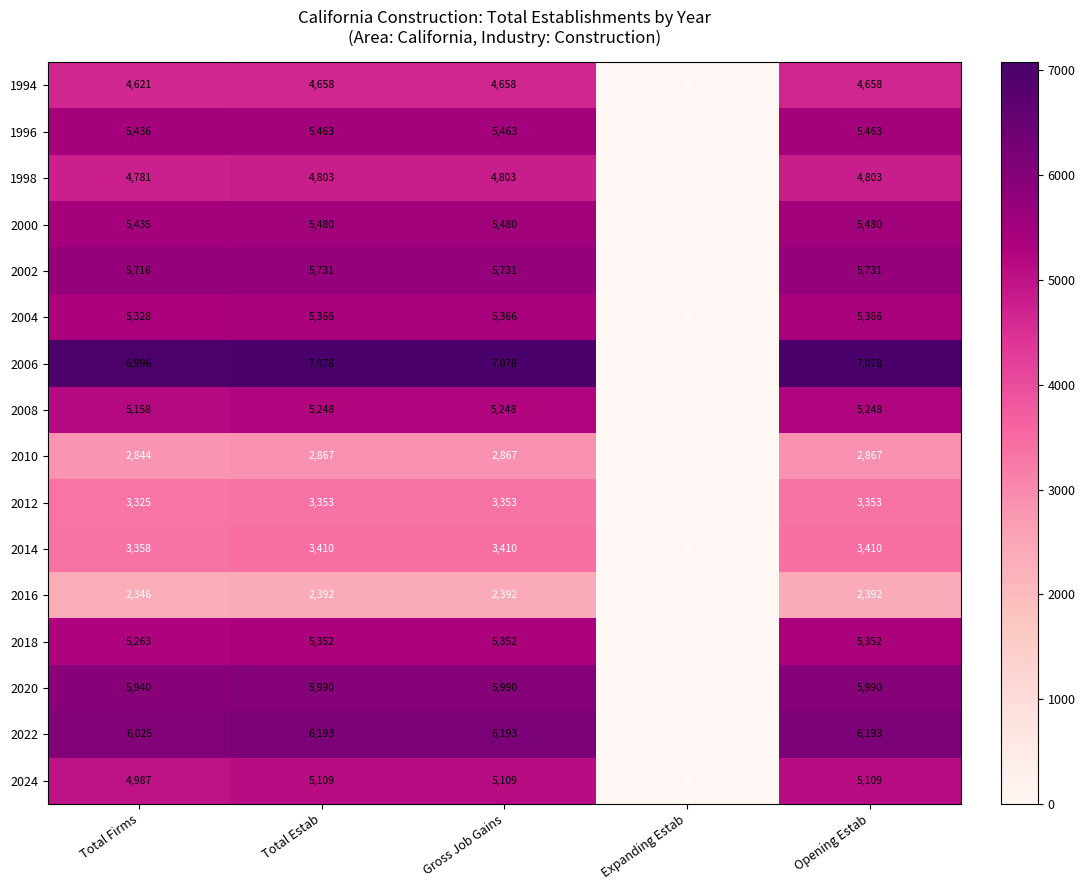

True or false: 2022 has a value of 9041 at Total Estab.

False